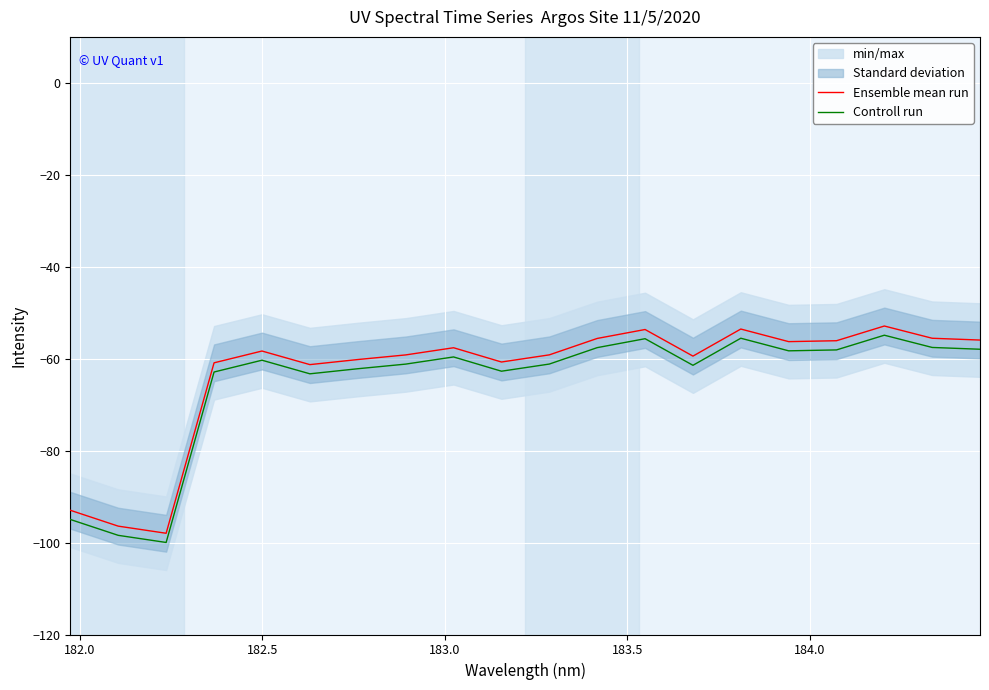

List the series in order of their overall mean, highest first.

Ensemble mean run, Controll run